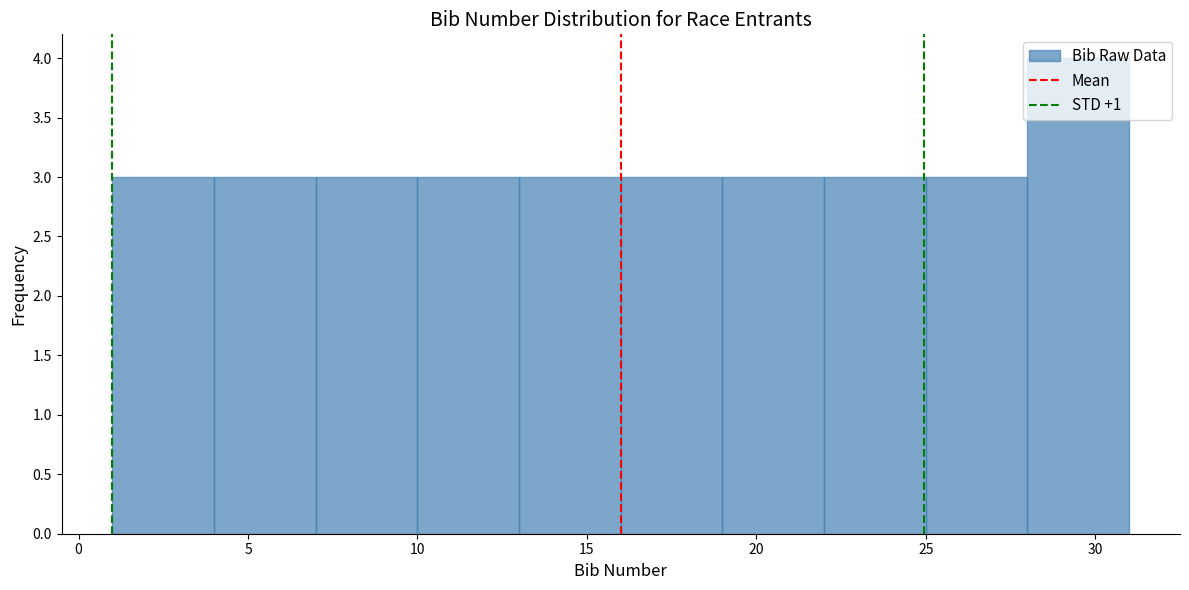

Which range on the x-axis has the tallest bar?

28 to 31